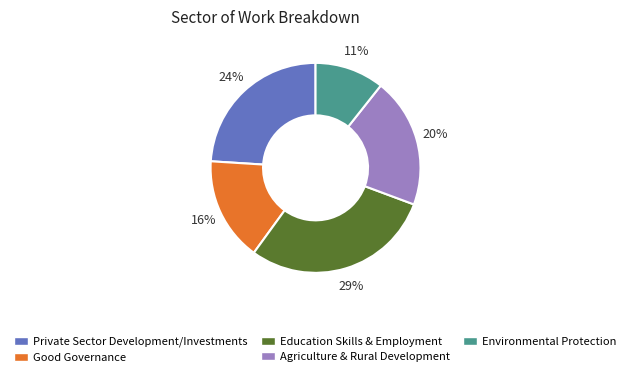

Is it true that Private Sector Development/Investments is 24% of the pie?

True